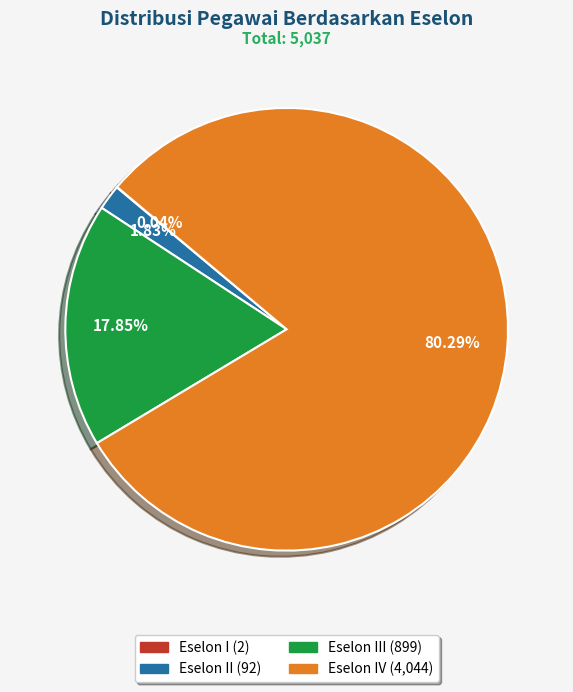

Does any single category account for the majority?

Yes